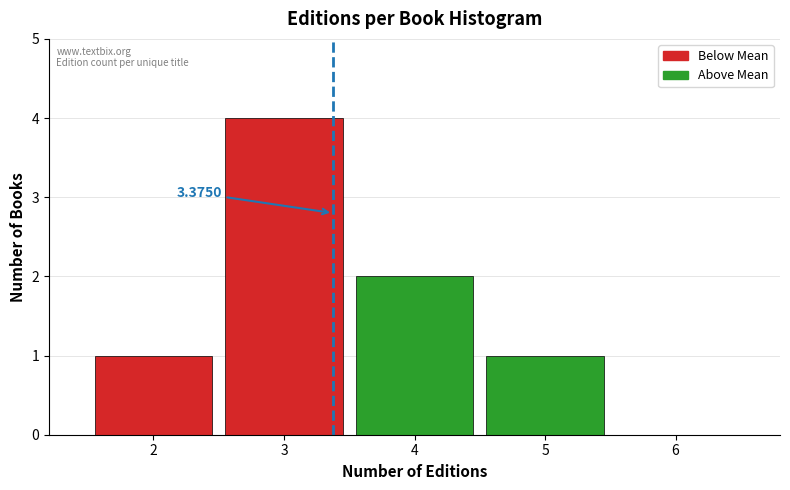

Over which range of the x-axis is the bar tallest?

2.5 to 3.5